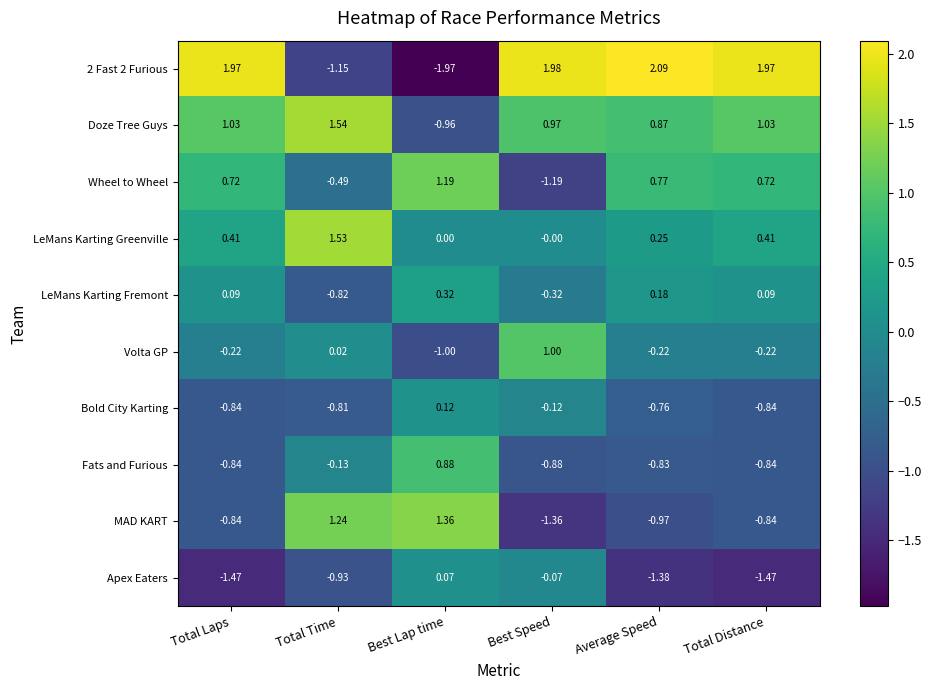

Which series changed the most between Best Speed and Total Distance?

Wheel to Wheel